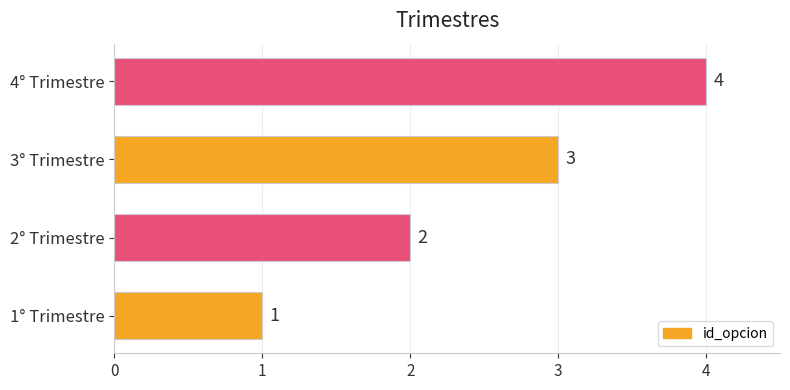

What is the difference between the second highest and minimum values?

2